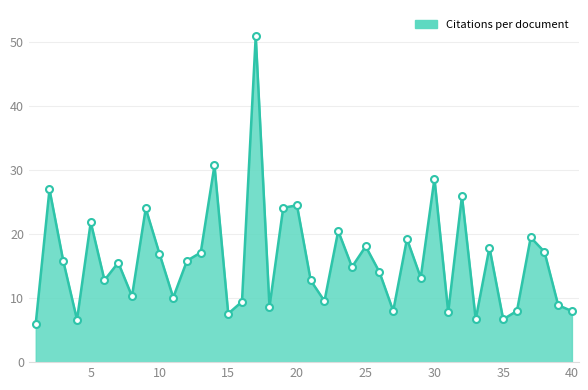

What is the minimum value shown in the chart?

6.0